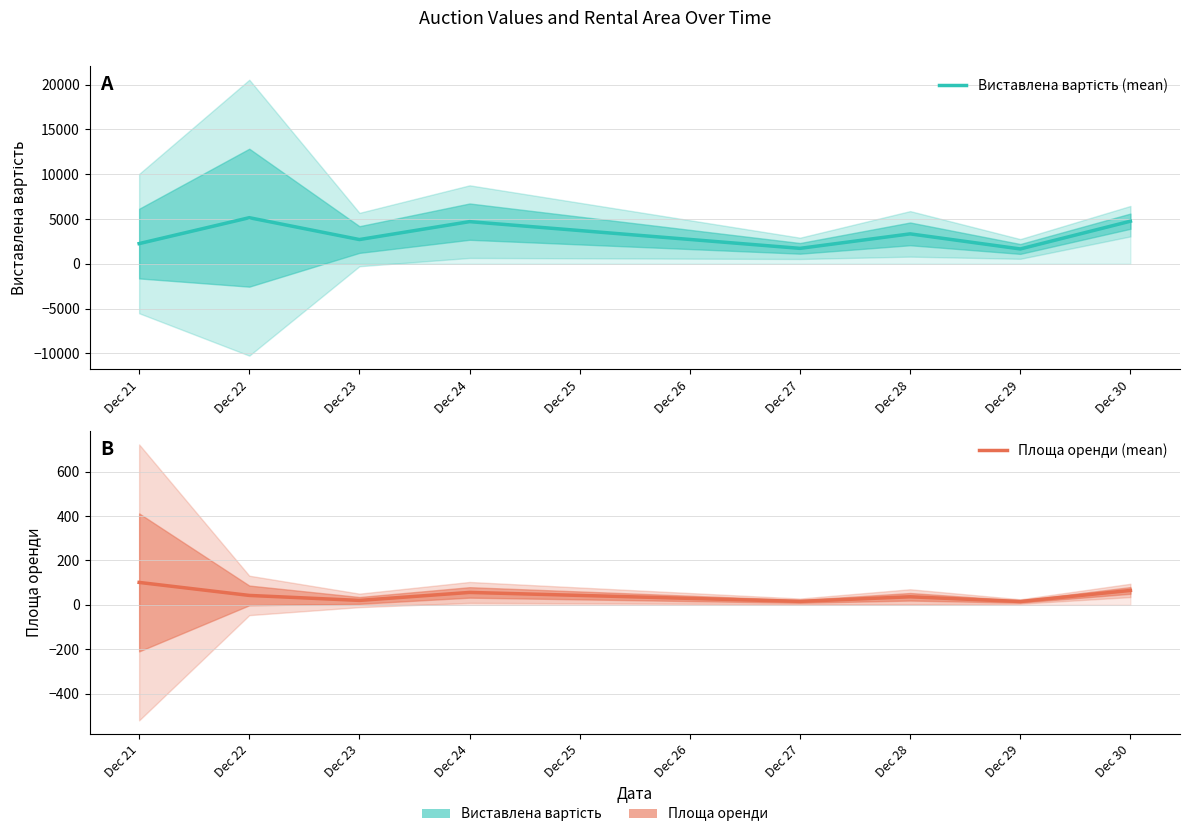

What is the total value across all series at Dec 22?

5182.3